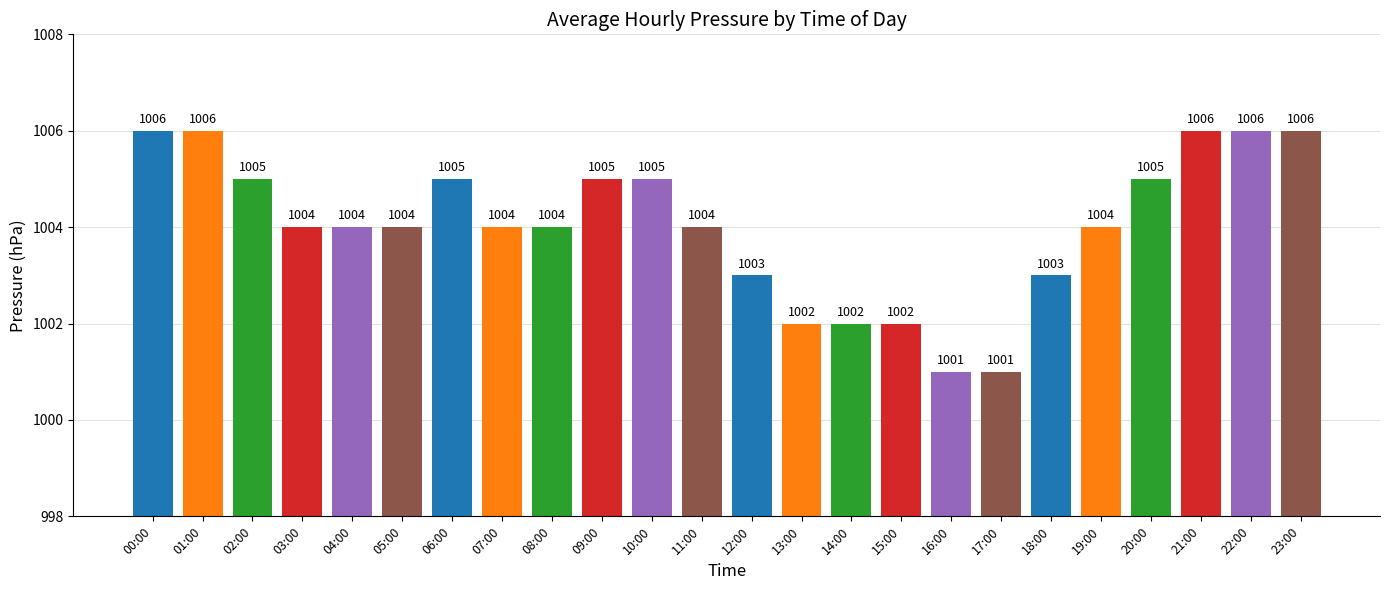

What is the difference between the maximum and minimum values?

5